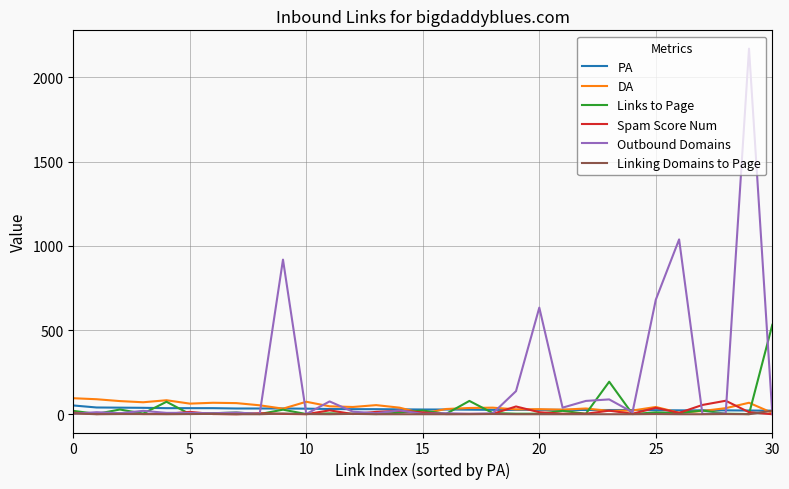

Which series has the widest spread of values?

Outbound Domains